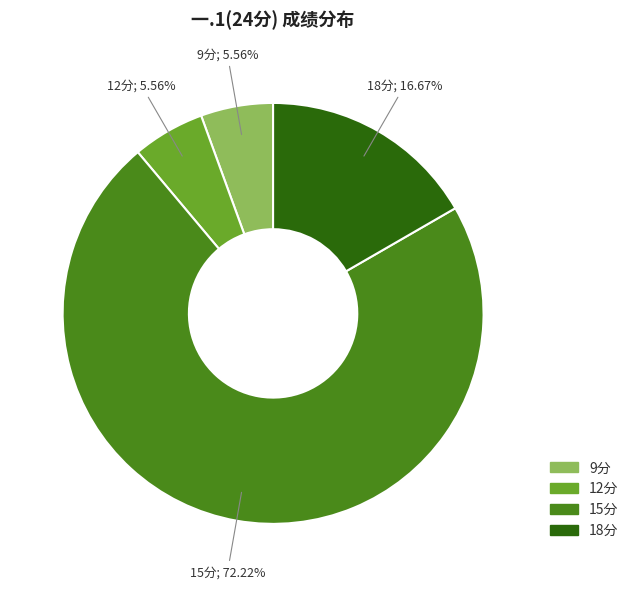

Is there any slice that represents more than half of the pie?

Yes